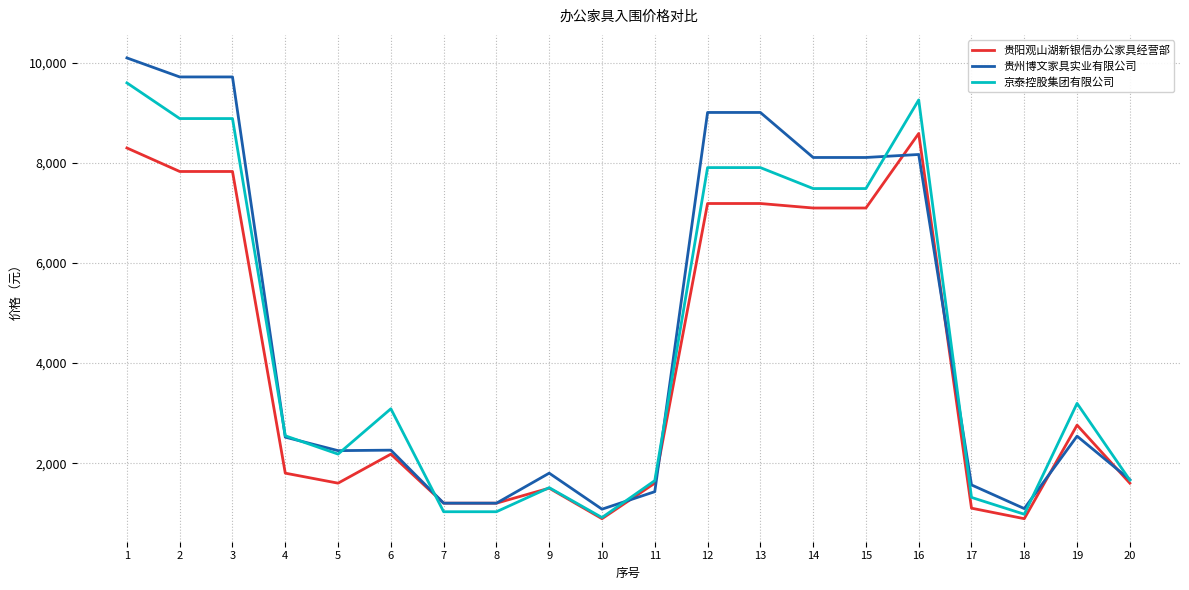

What is the sum of the 贵州博文家具实业有限公司 values at 8 and 6?

3460